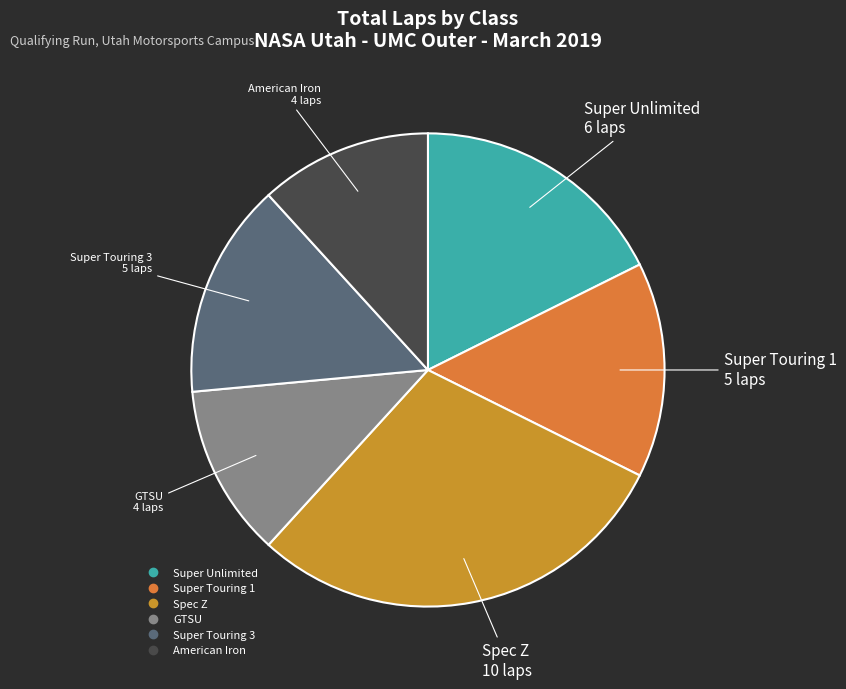

Combined, do GTSU and American Iron account for over 50%?

No